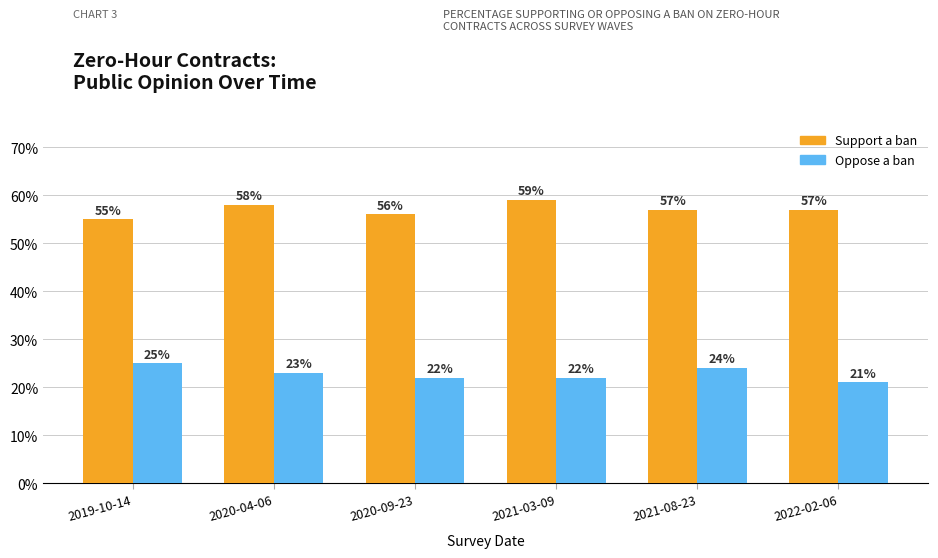

List the series in order of their overall mean, lowest first.

Oppose a ban, Support a ban